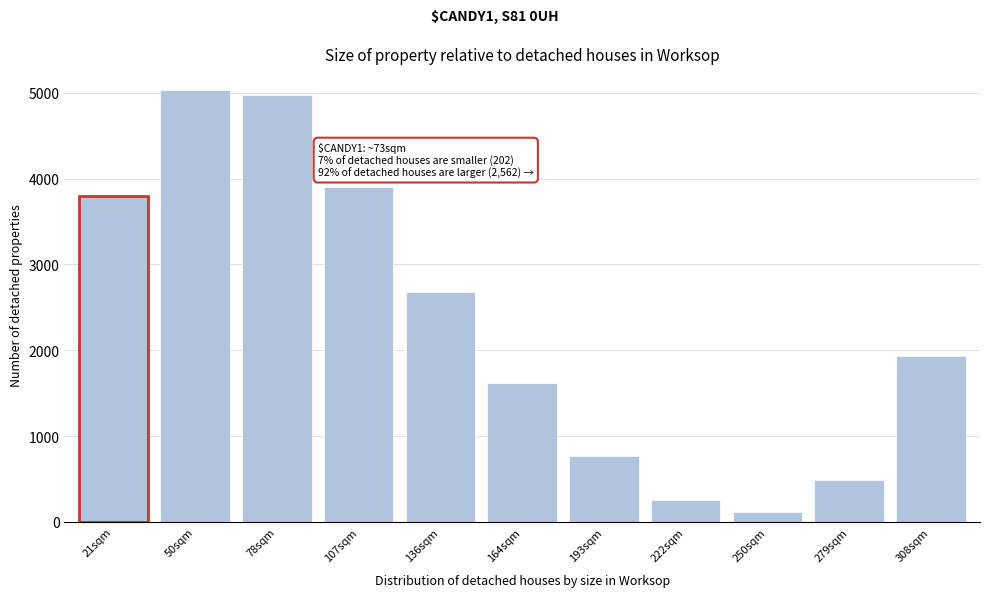

What is the label of the 8th bar from the left?

222sqm